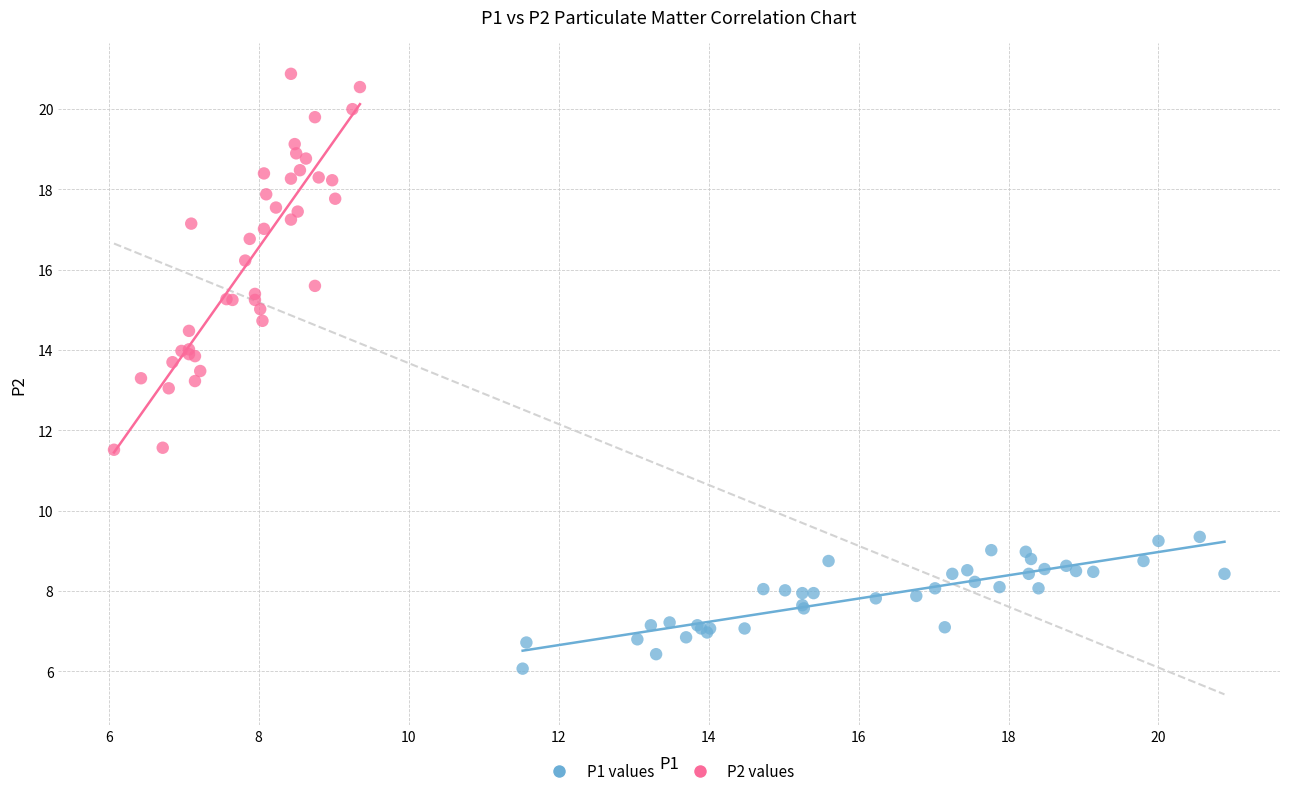

Which series reaches the maximum Y coordinate?

P2 values